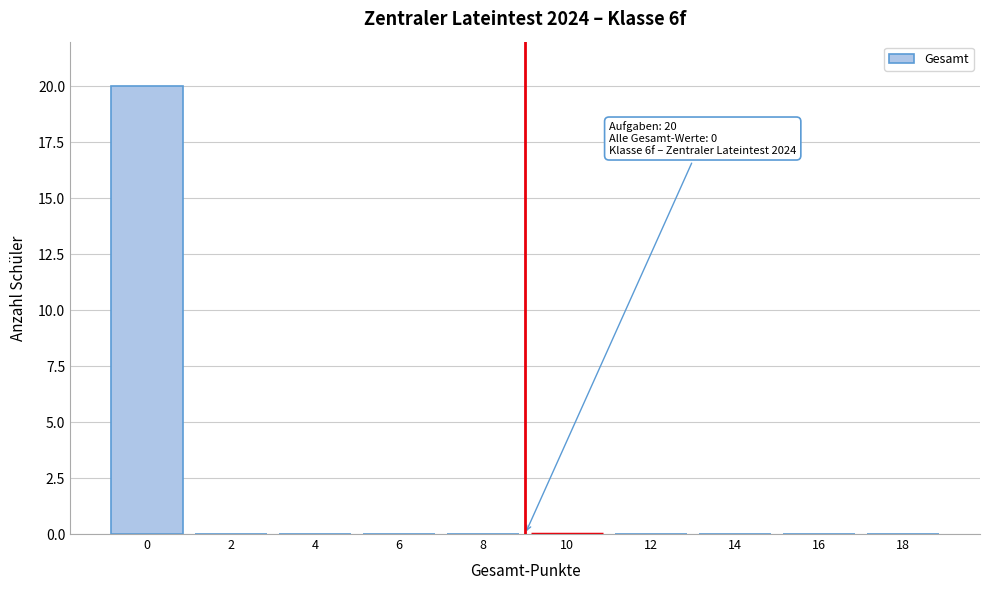

Reading left to right, list all the values displayed in this chart.

0=20	2=0	4=0	6=0	8=0	10=0	12=0	14=0	16=0	18=0